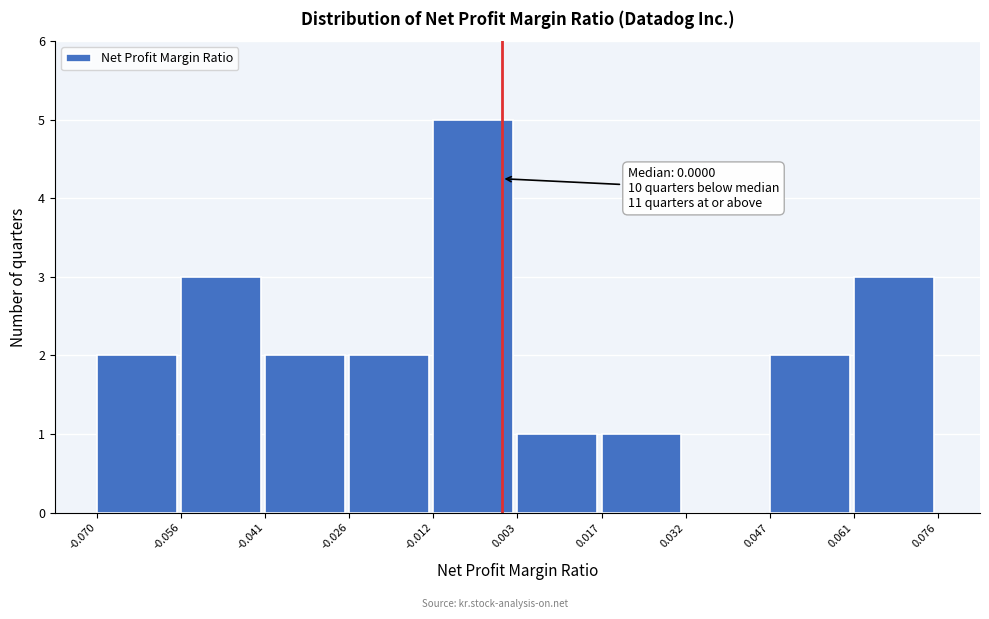

Which range on the x-axis has the tallest bar?

-0.012 to 0.003